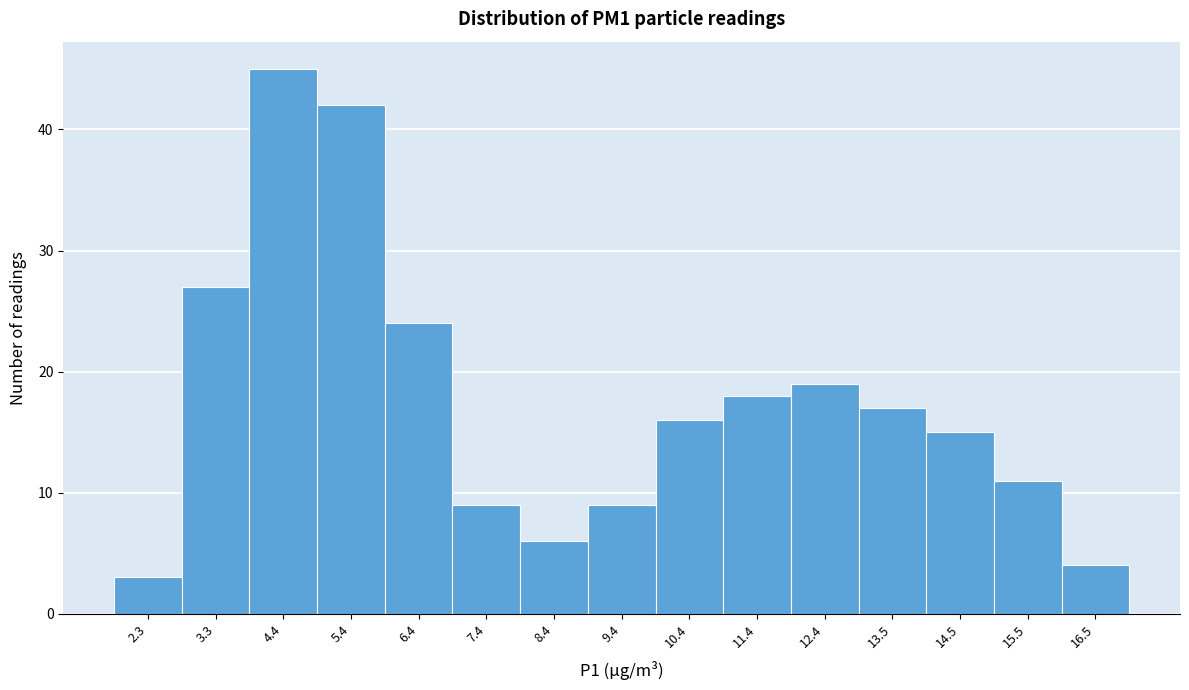

Reading right to left, list all the values displayed in this chart.

16.5=4	15.5=11	14.5=15	13.5=17	12.4=19	11.4=18	10.4=16	9.4=9	8.4=6	7.4=9	6.4=24	5.4=42	4.4=45	3.3=27	2.3=3